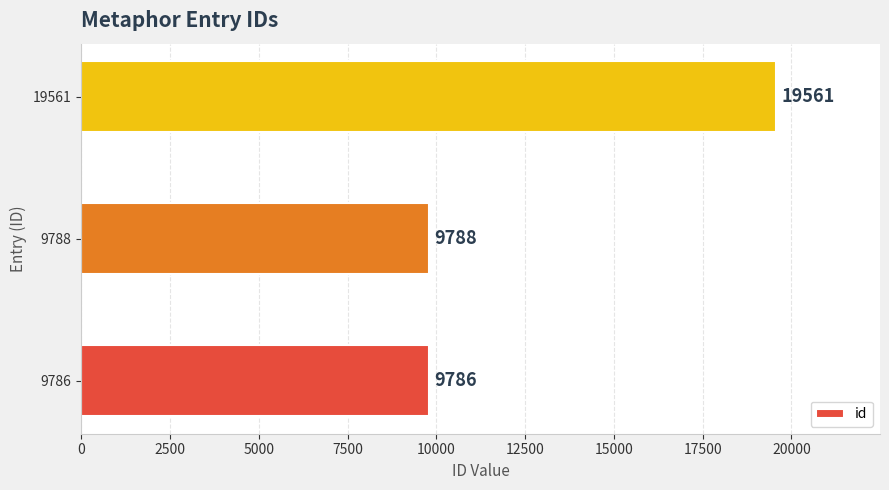

What is the sum of all values?

39135